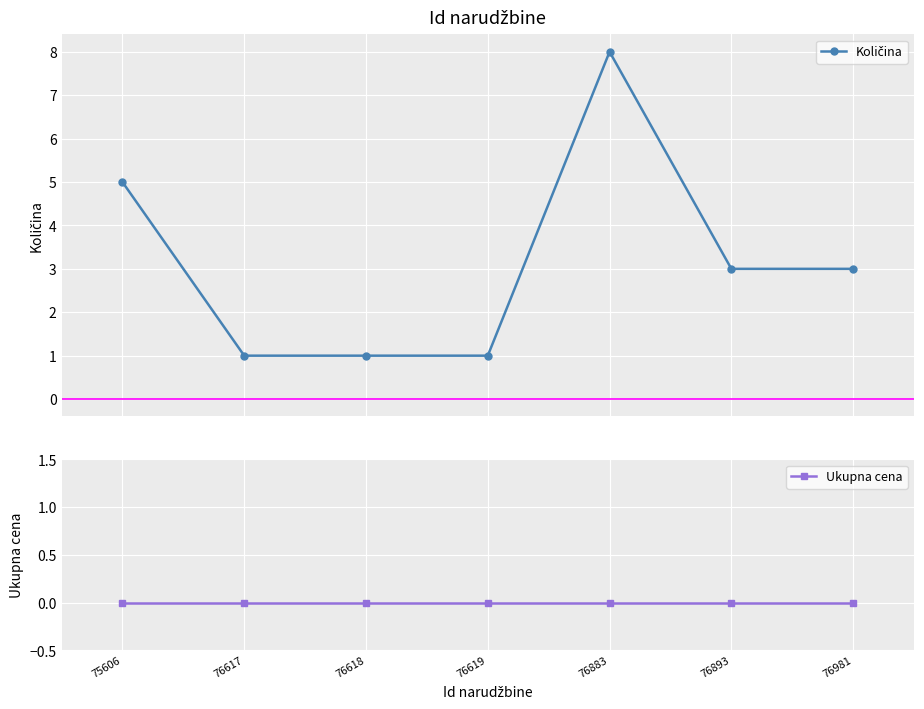

At which label does Ukupna cena reach its peak?

75606